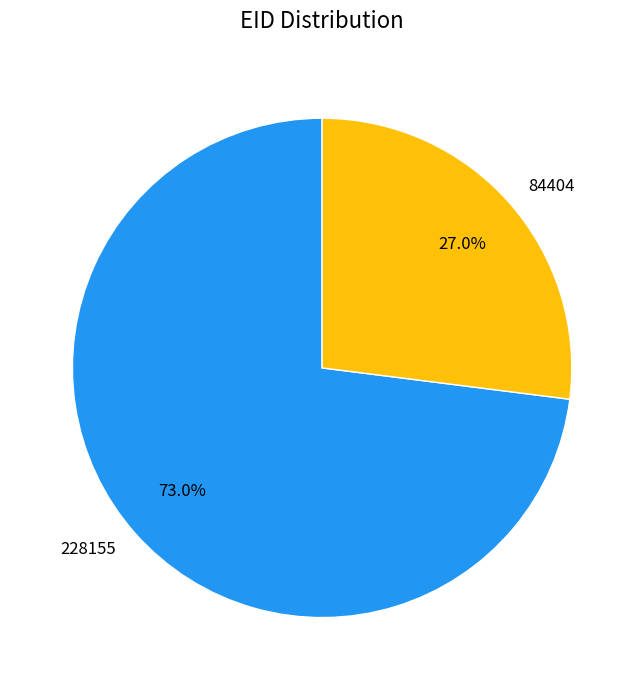

Which has a higher value, 228155 or 84404?

228155